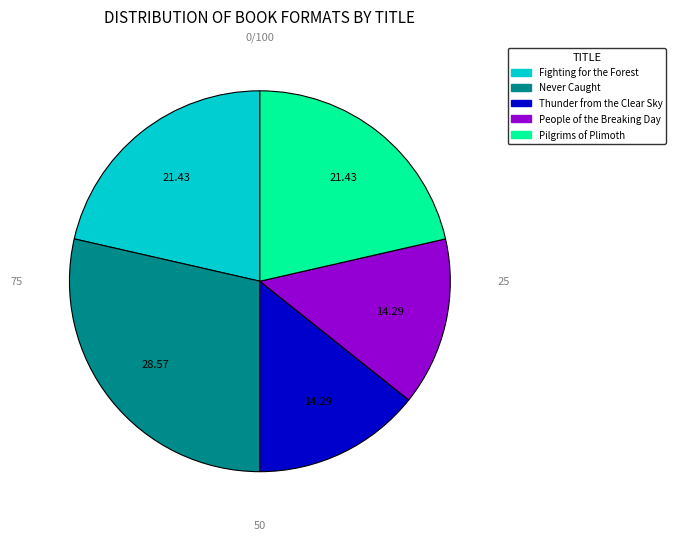

Which has a higher value, Never Caught or Fighting for the Forest?

Never Caught